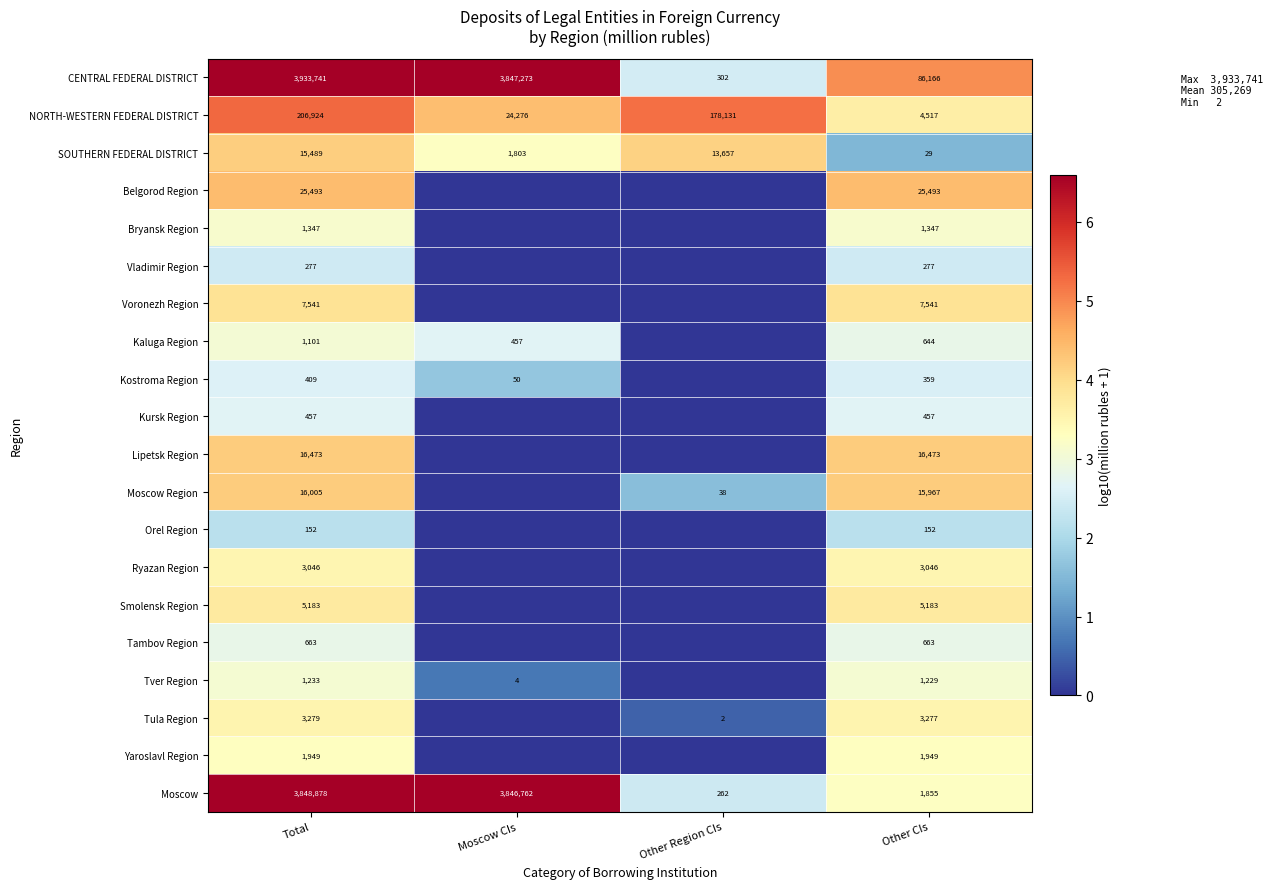

Between Total and Other Region CIs, which is larger?

Total